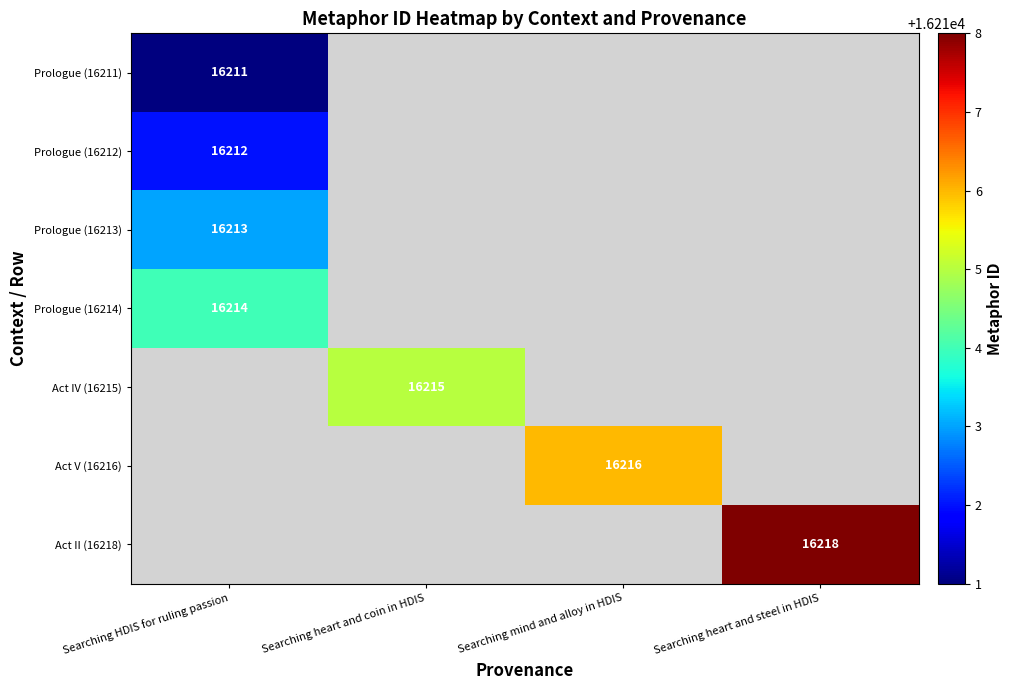

At how many categories does at least one series exceed 16211?

4